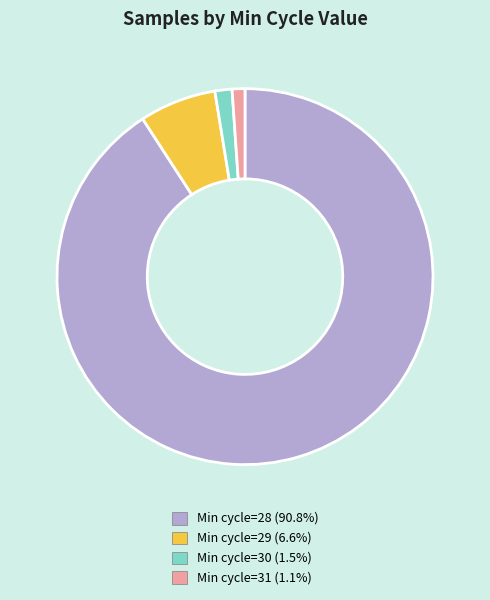

Do Min cycle=28 (90.8%) and Min cycle=29 (6.6%) together represent more than half of the pie?

Yes